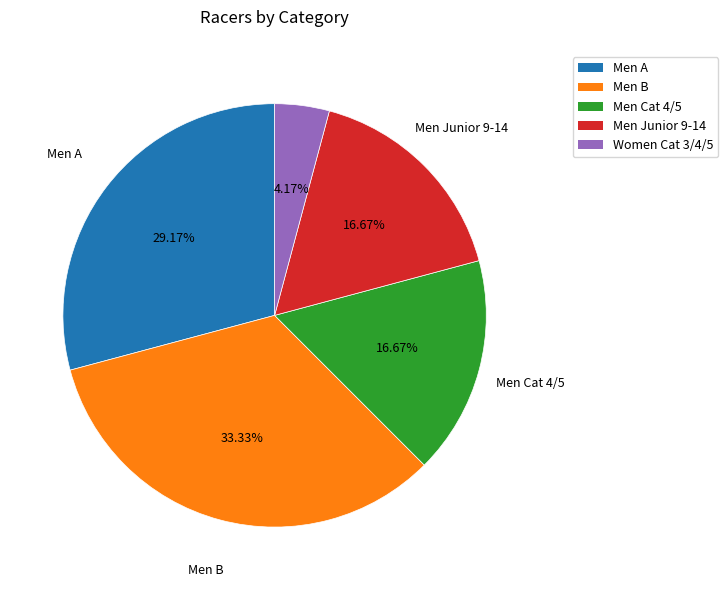

How many segments does this pie chart have?

5